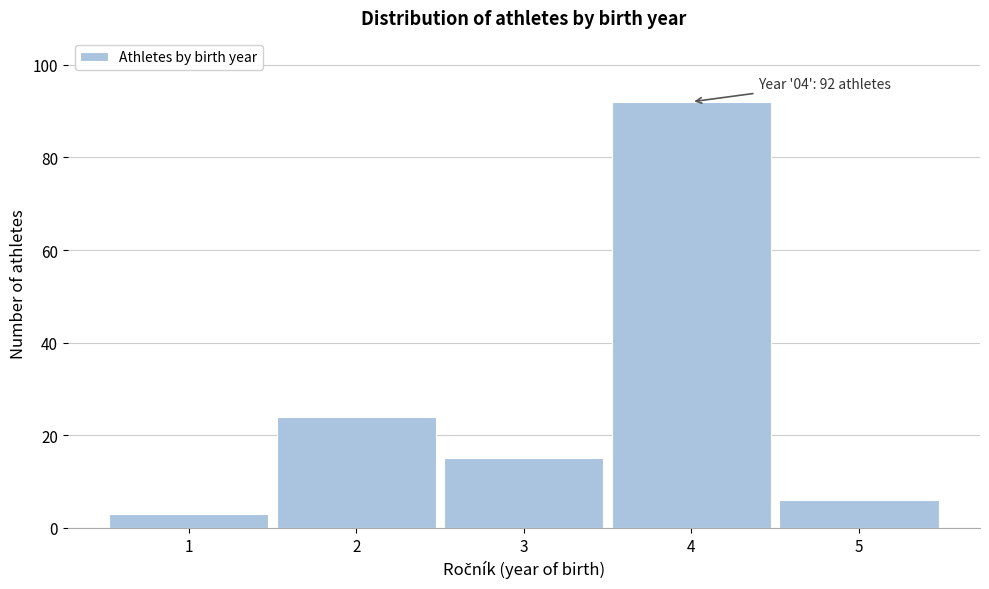

Reading right to left, extract all data points from this chart.

6	92	15	24	3